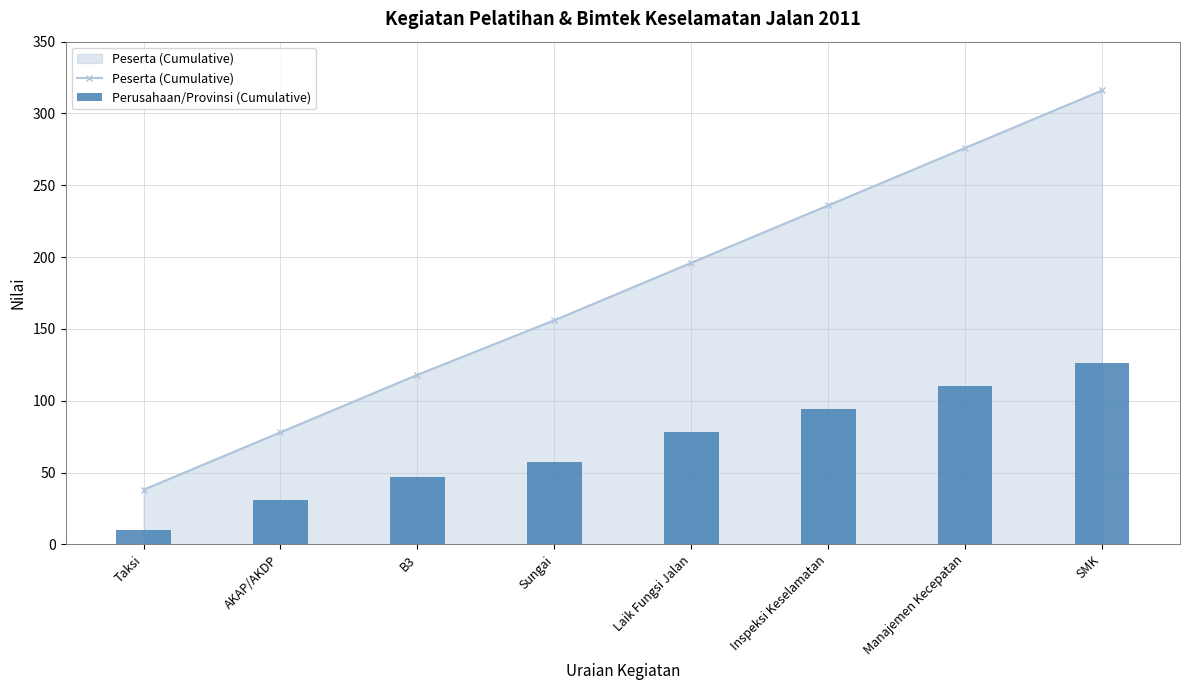

The Perusahaan/Provinsi (Cumulative) series shows 57 at Sungai. True or false?

True